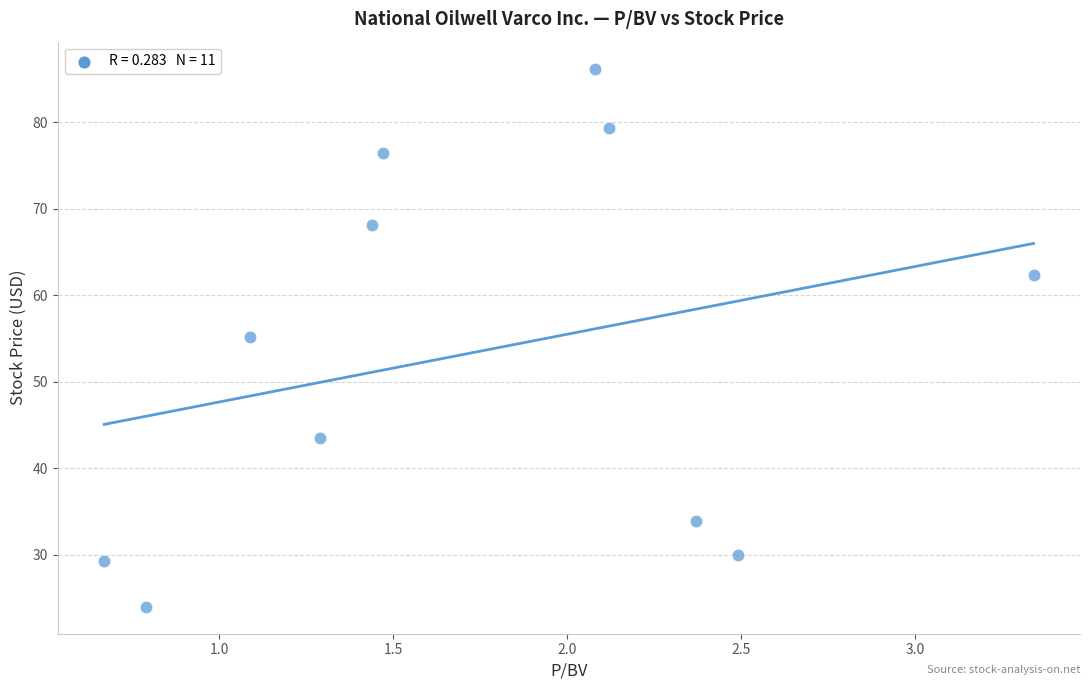

What is the range of Y values (max minus min)?

62.3